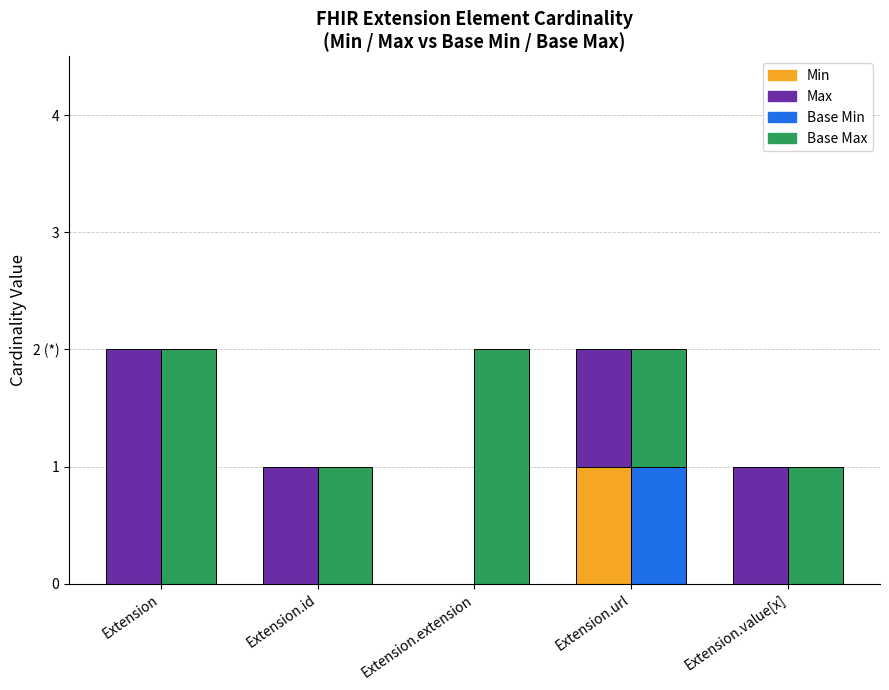

How many categories are shown in the chart?

5